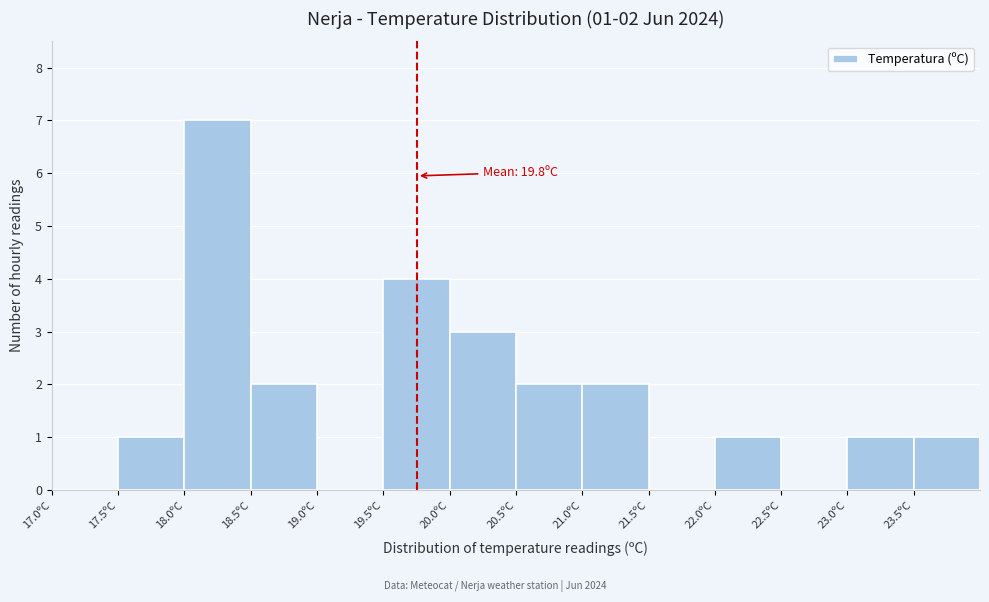

Which range on the x-axis has the tallest bar?

18.0 to 18.5